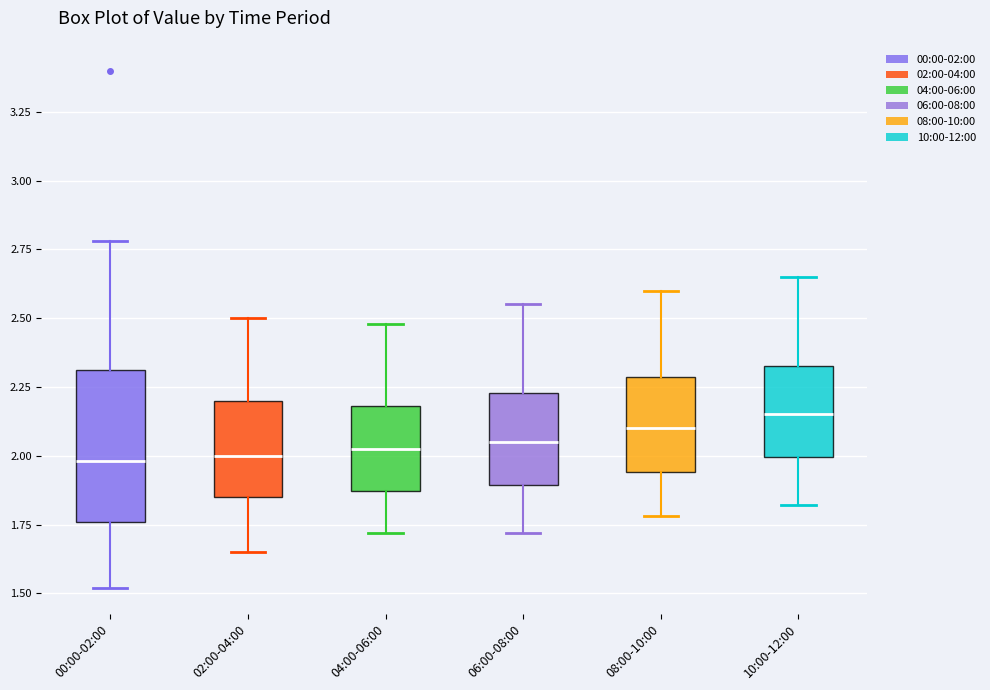

Reading left to right, transcribe this box plot: for each box, give where its median line is, the range the box spans, and where its two whiskers end, as read against the y-axis. The values are not printed on the chart, so give them approximately, as read against the axis.

00:00-02:00: median 2.00, box 1.75 to 2.30, whiskers 1.50 to 2.80
02:00-04:00: median 2.00, box 1.85 to 2.20, whiskers 1.65 to 2.50
04:00-06:00: median 2.05, box 1.85 to 2.20, whiskers 1.70 to 2.50
06:00-08:00: median 2.05, box 1.90 to 2.25, whiskers 1.70 to 2.55
08:00-10:00: median 2.10, box 1.95 to 2.30, whiskers 1.80 to 2.60
10:00-12:00: median 2.15, box 2.00 to 2.35, whiskers 1.80 to 2.65